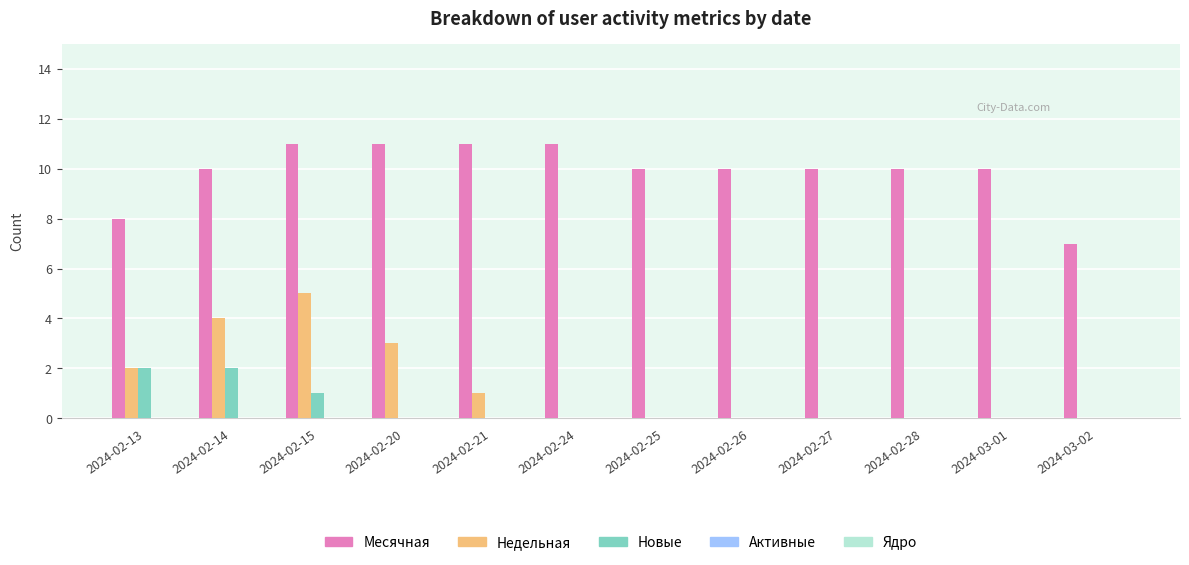

How many groups of bars are there?

12